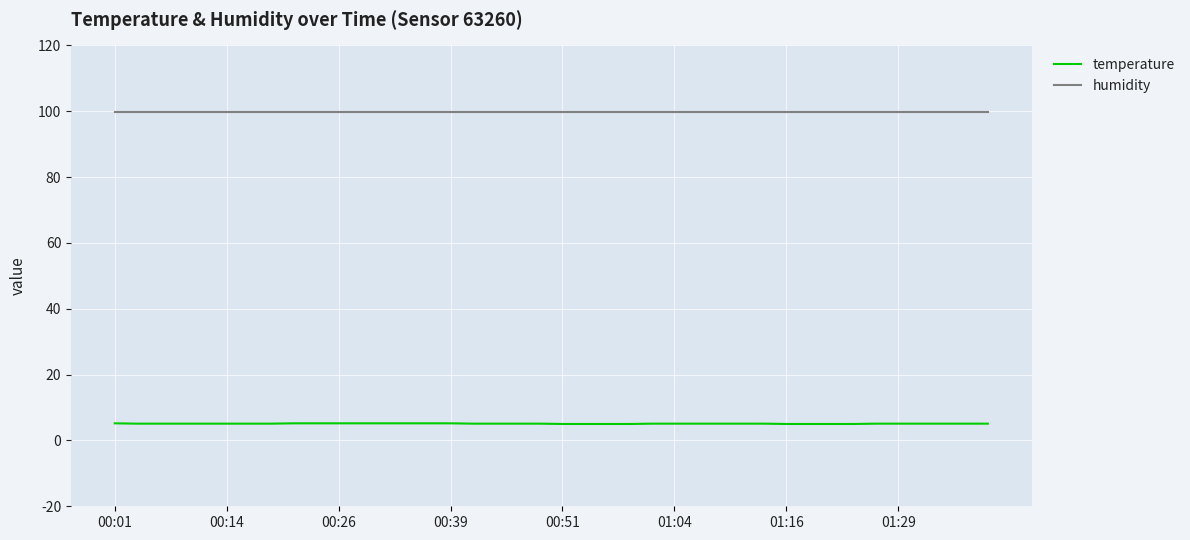

What is the smallest value displayed?

5.0